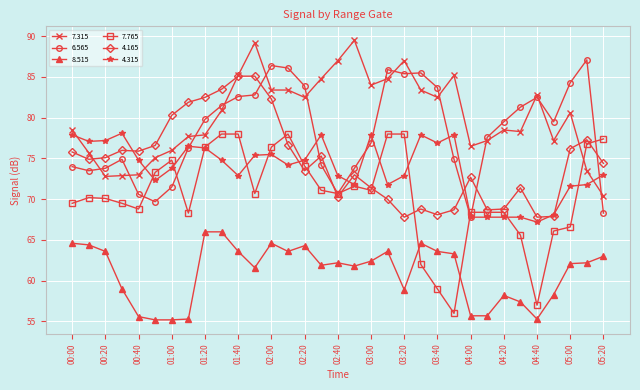

What is the value of the 6.565 point at the 17th from the left?

70.7